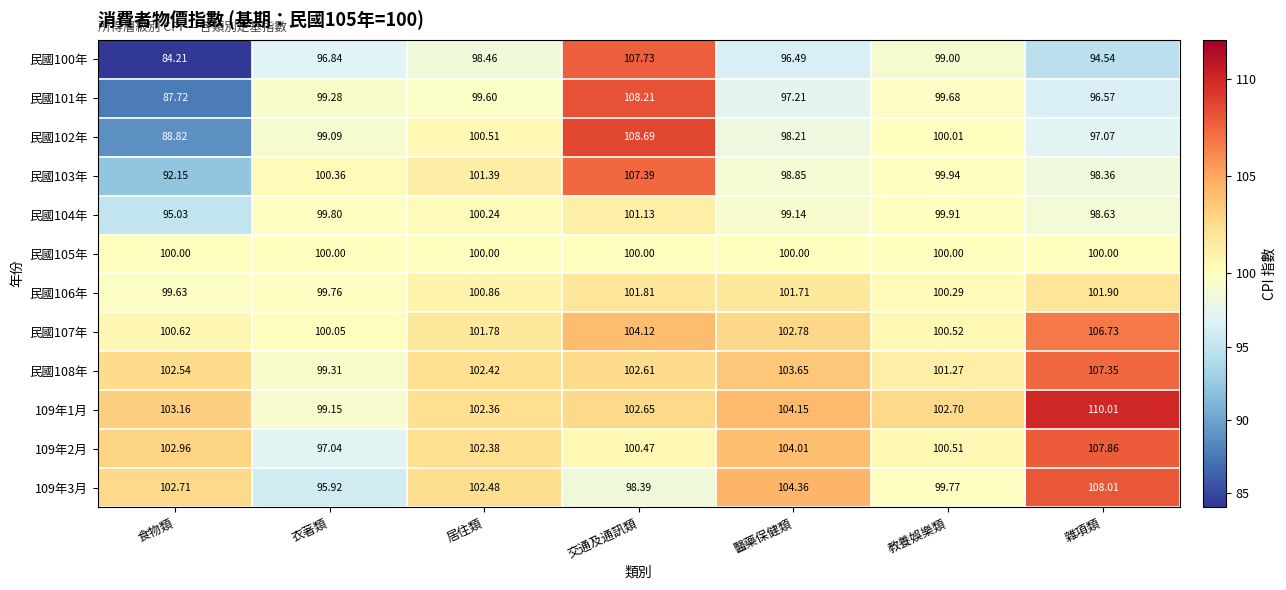

Rank the categories by 109年1月 value from highest to lowest.

雜項類, 醫藥保健類, 食物類, 教養娛樂類, 交通及通訊類, 居住類, 衣著類